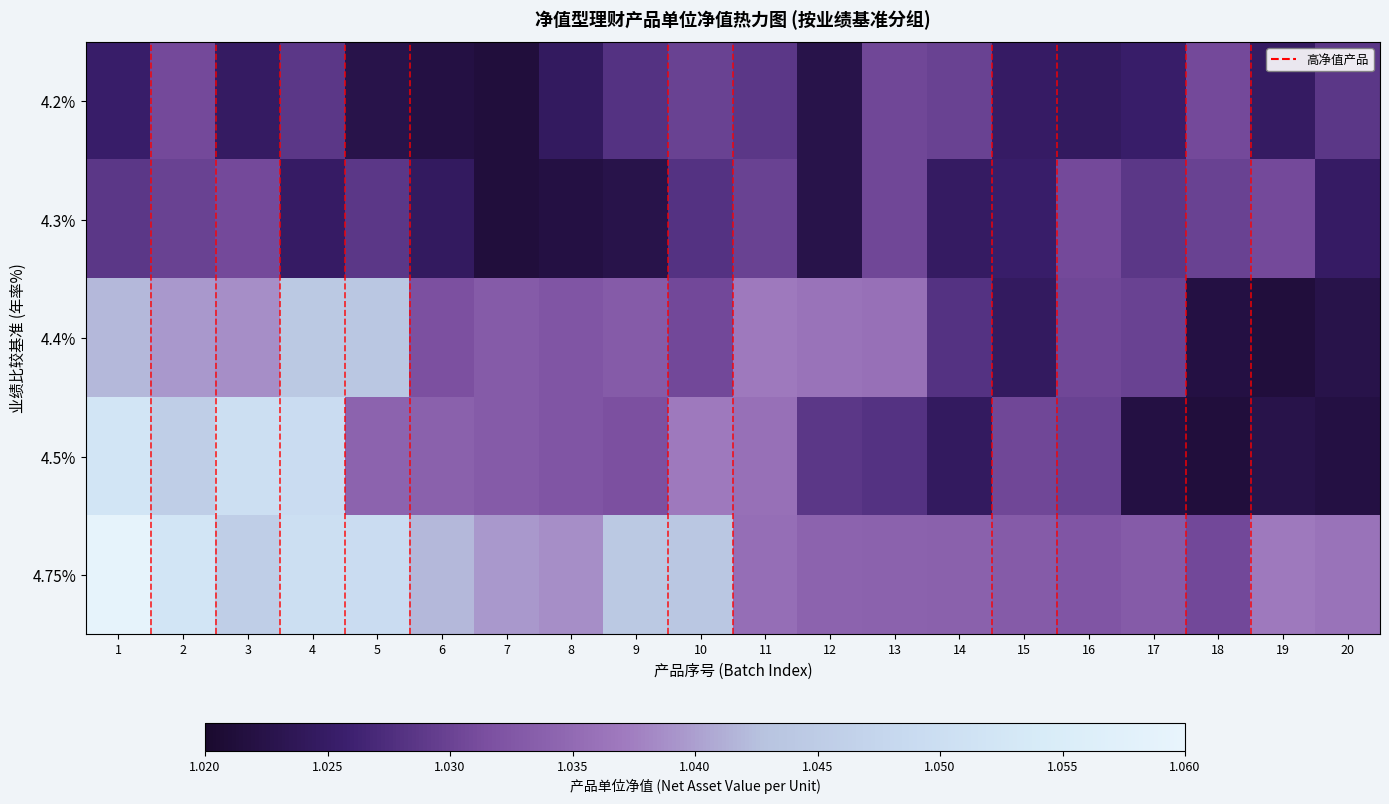

Which series has the largest total across all categories?

4.75